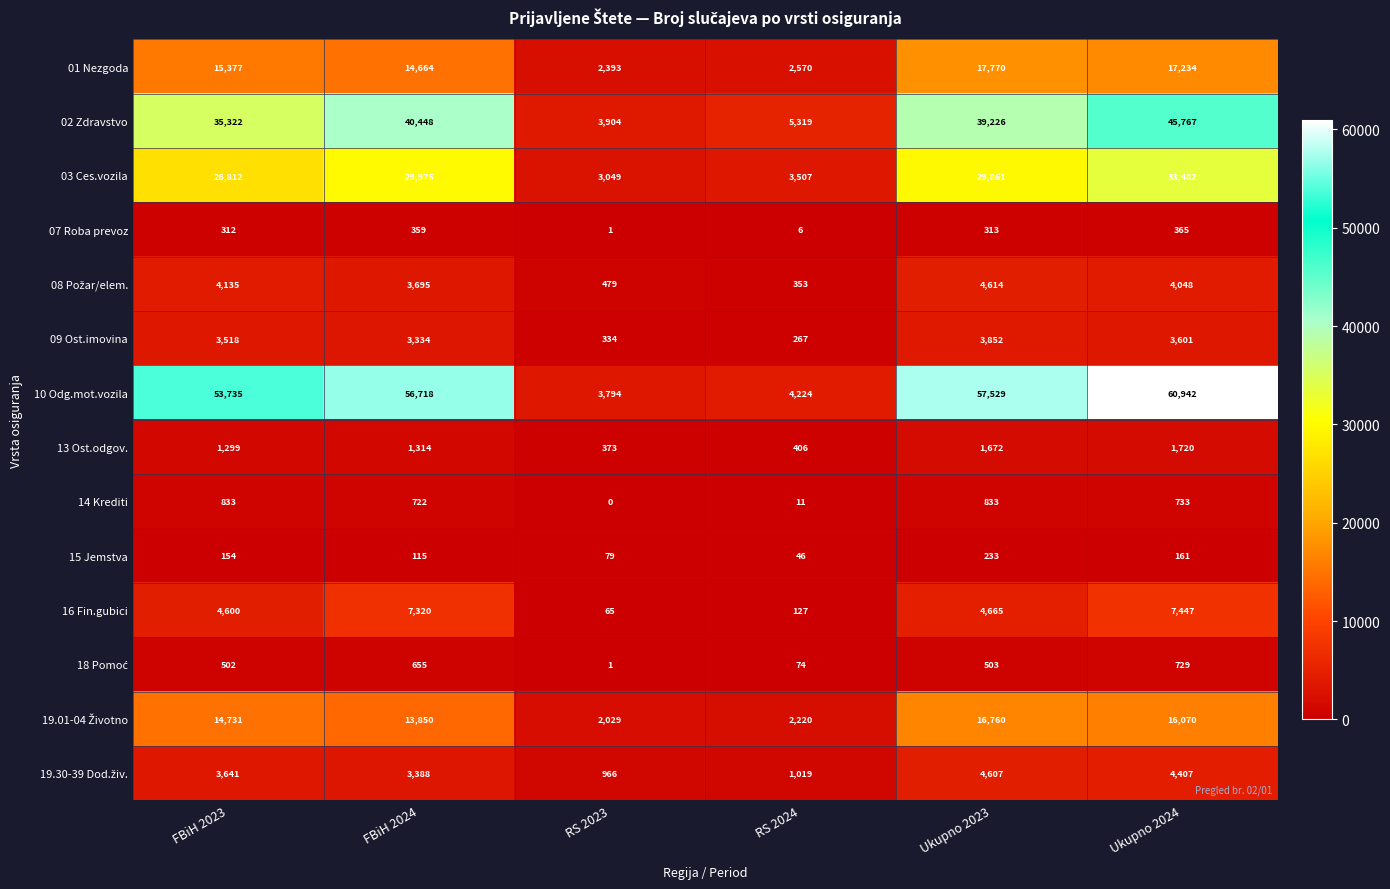

The 16 Fin.gubici series shows 4600 at FBiH 2023. True or false?

True